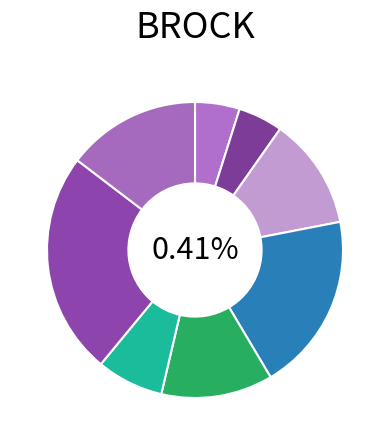

Is there any slice that represents more than half of the pie?

No